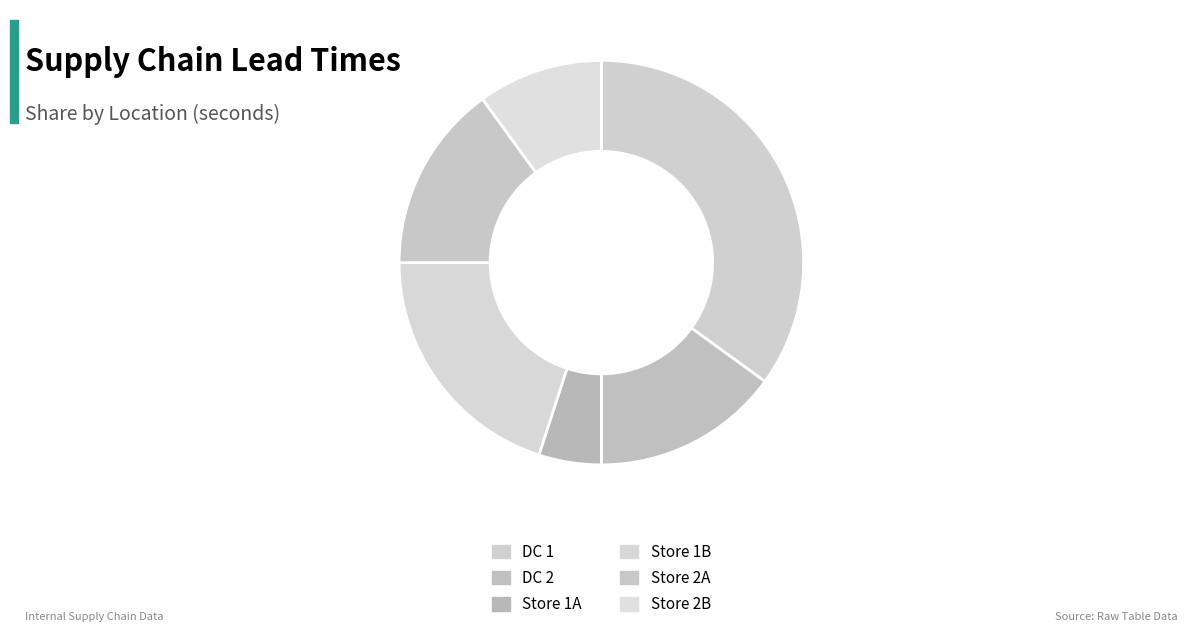

What is the change in value from DC 1 to Store 1B?

-259200